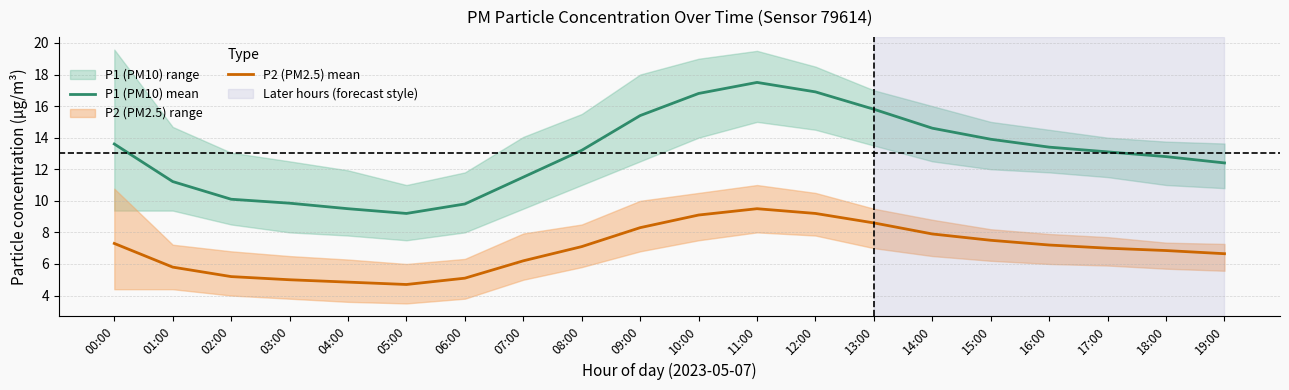

How many values in the P1 (PM10) mean series are below 13?

9